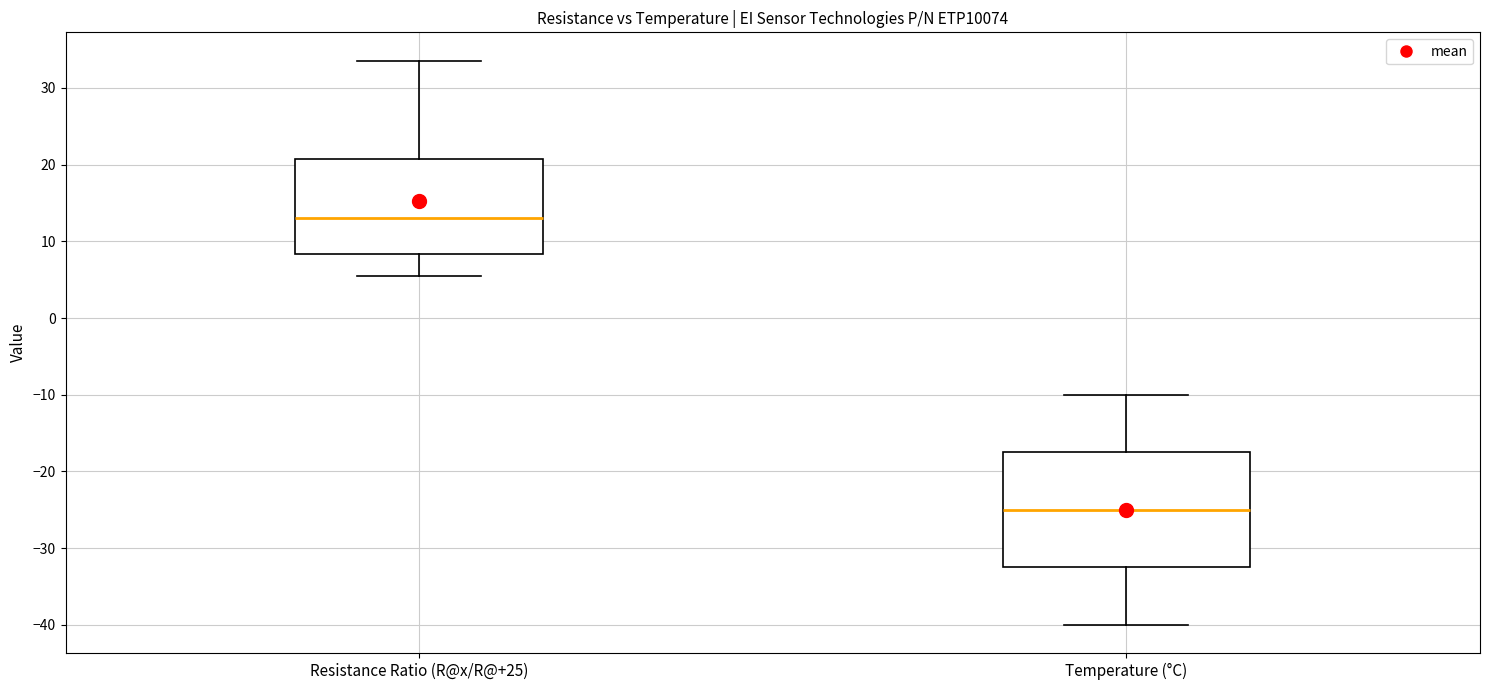

Reading left to right, transcribe this box plot: for each box, give where its median line is, the range the box spans, and where its two whiskers end, as read against the y-axis. The values are not printed on the chart, so give them approximately, as read against the axis.

Resistance Ratio (R@x/R@+25): median 13, box 8 to 21, whiskers 6 to 34
Temperature (°C): median -25, box -32 to -17, whiskers -40 to -10